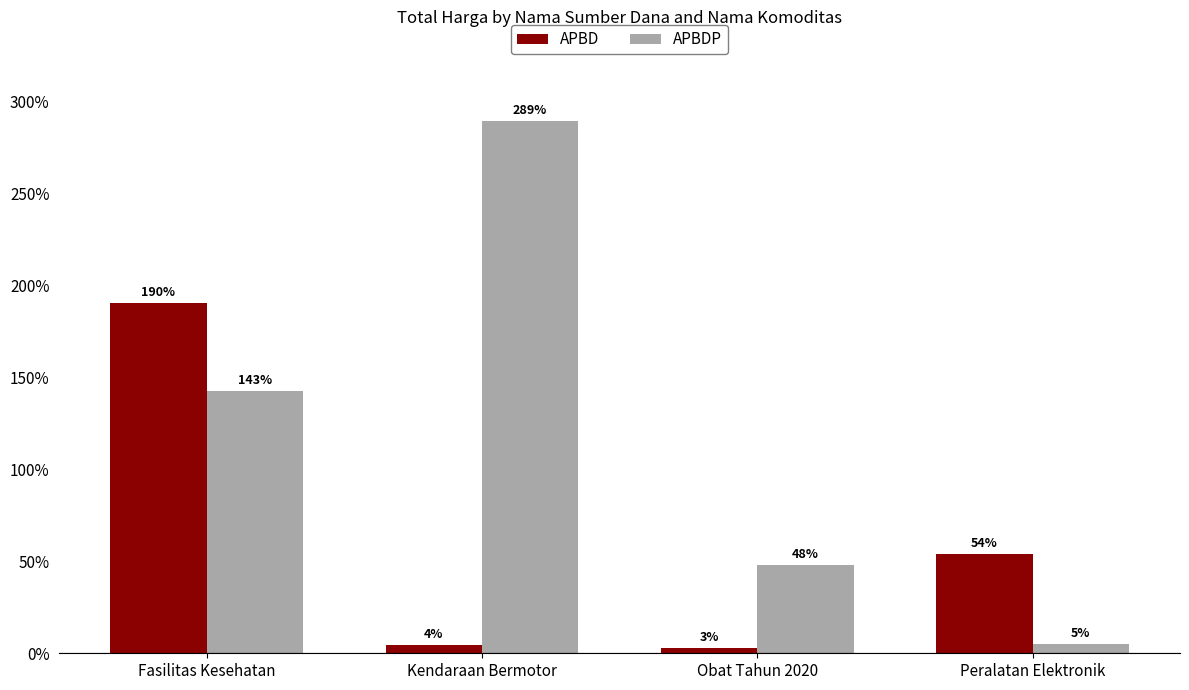

Is the value of APBD at Obat Tahun 2020 greater than the value of APBDP at Fasilitas Kesehatan?

No